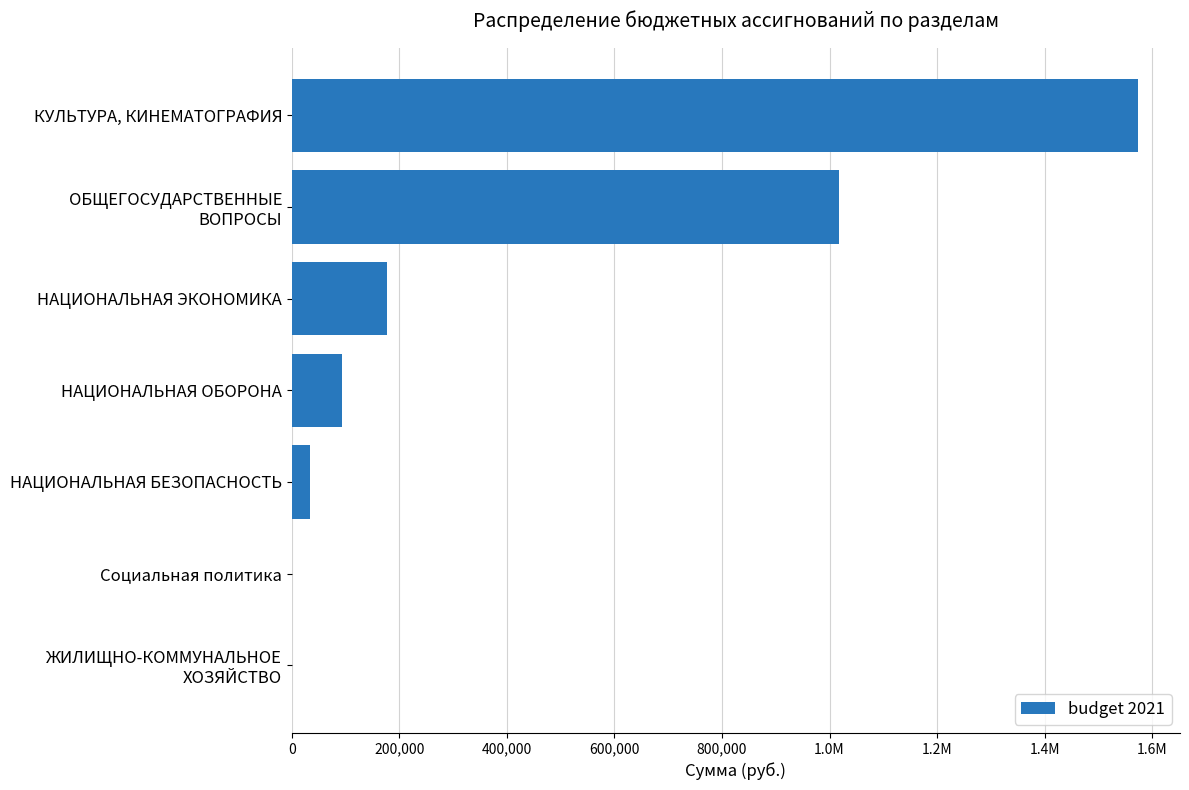

Are the bars horizontal?

Yes